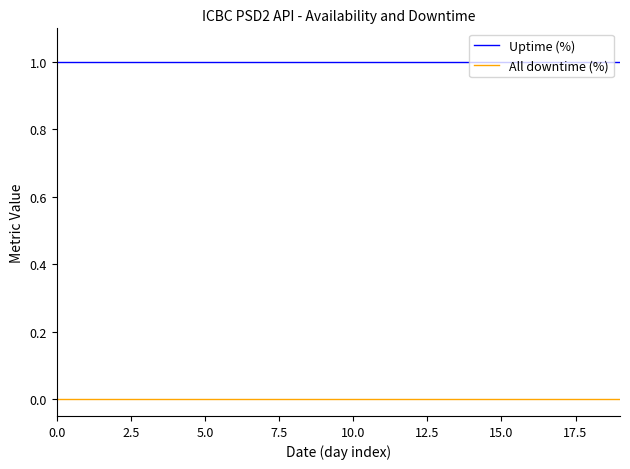

Reading left to right, extract all data points from this chart.

Uptime (%): 1	1	1	1	1	1	1	1	1	1	1	1	1	1	1	1	1	1	1	1
All downtime (%): 0	0	0	0	0	0	0	0	0	0	0	0	0	0	0	0	0	0	0	0